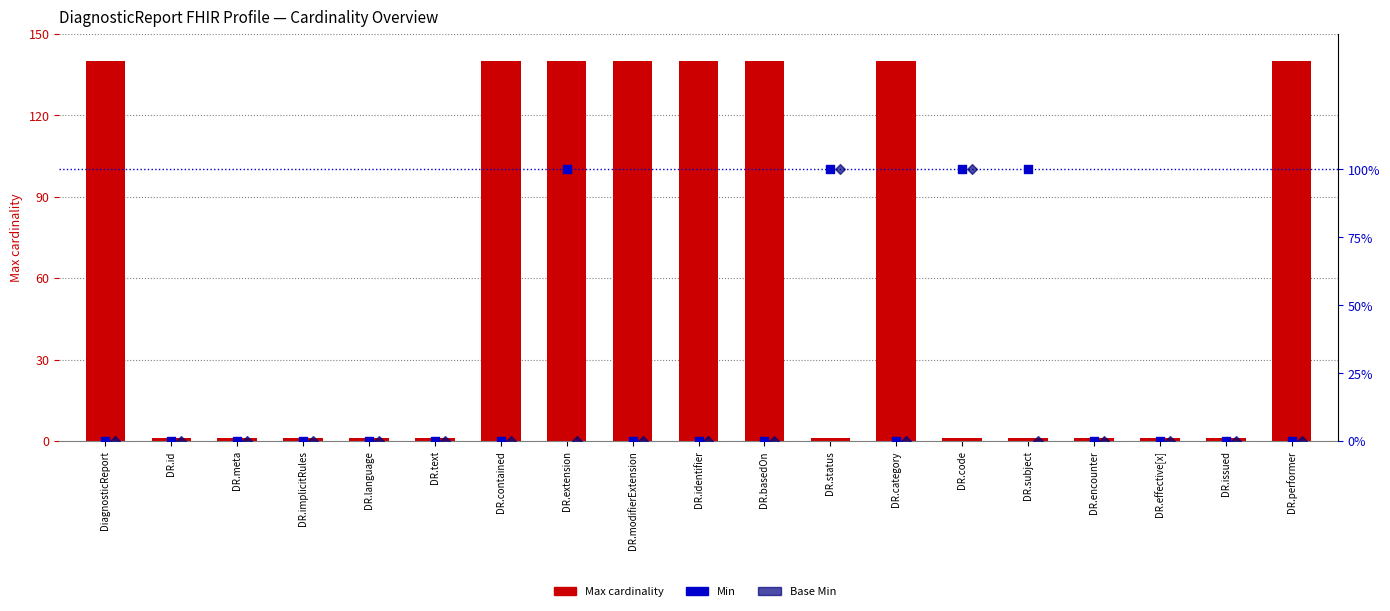

Which series has the largest total across all categories?

Max cardinality